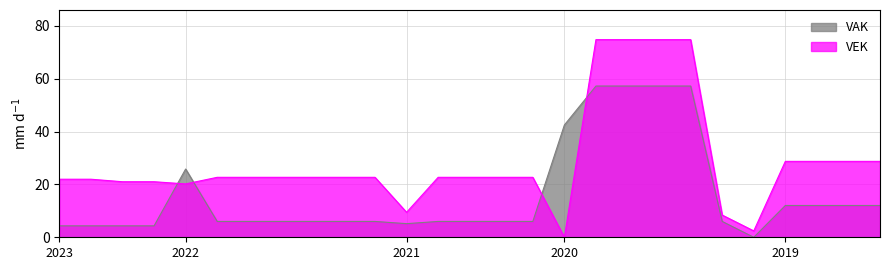

What is the difference between the maximum and minimum values in the VEK series?

74.8